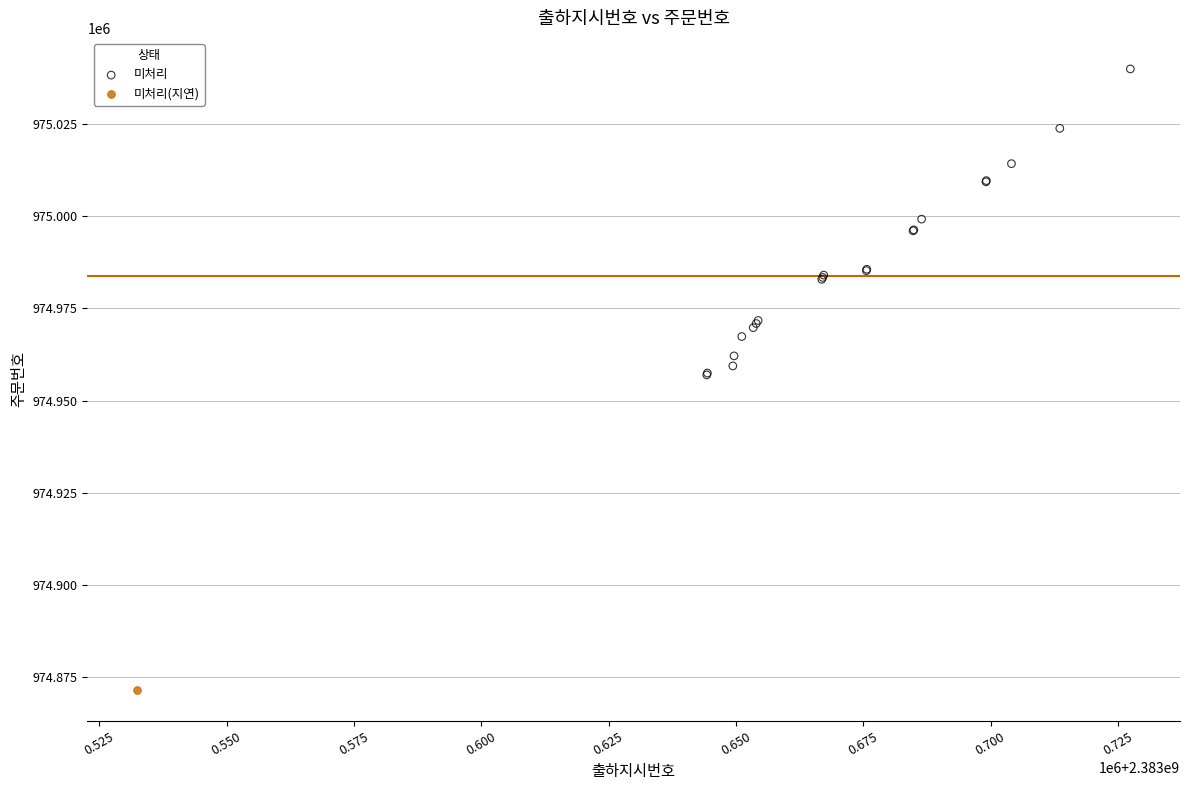

What are all the series names shown in the legend?

미처리, 미처리(지연)